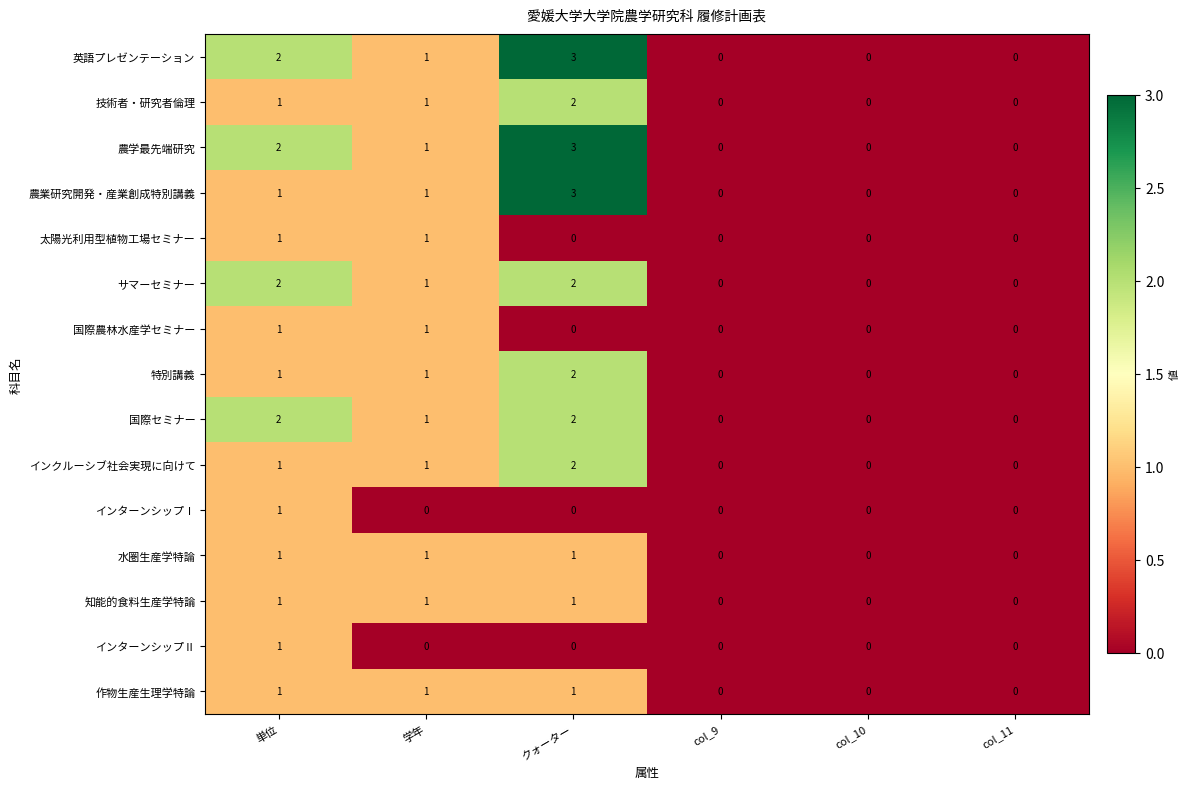

What is the sum of all 技術者・研究者倫理 values?

4